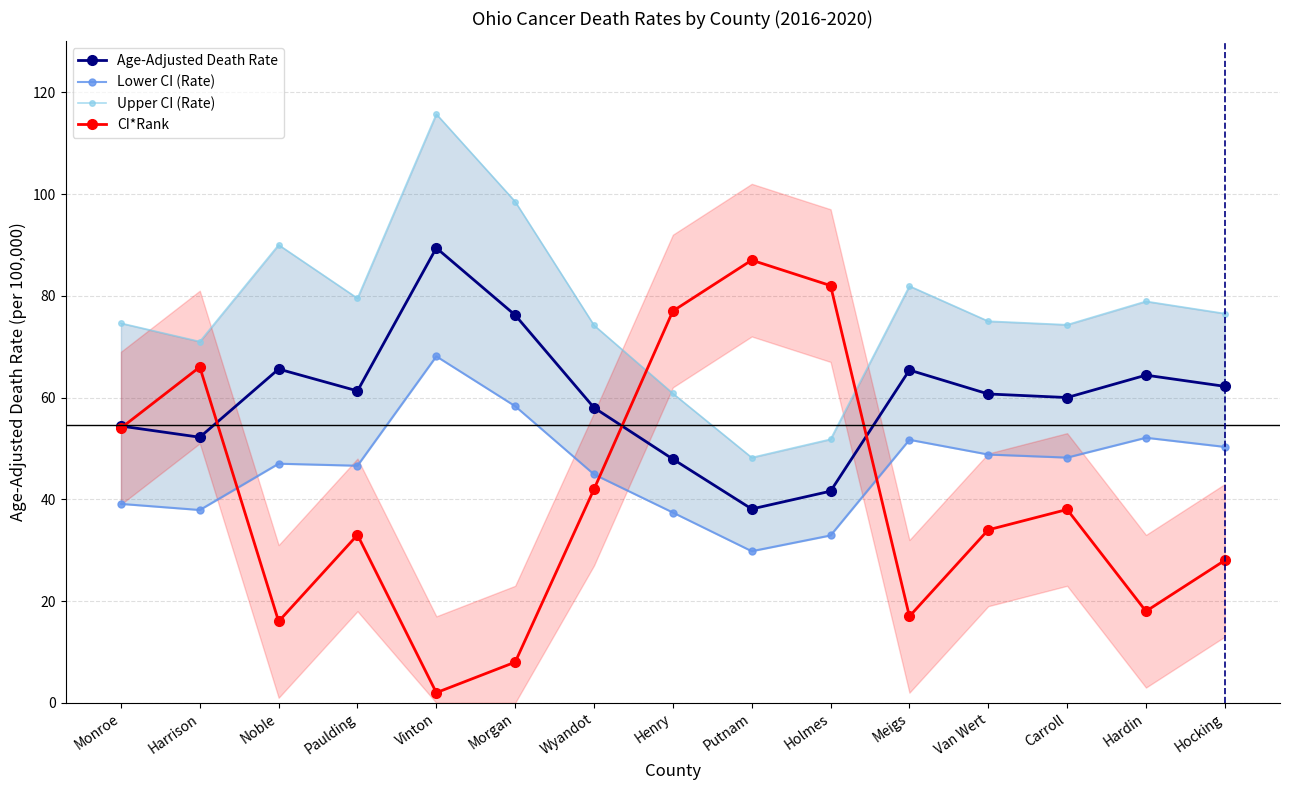

At which label does Lower CI (Rate) first exceed 47?

Vinton